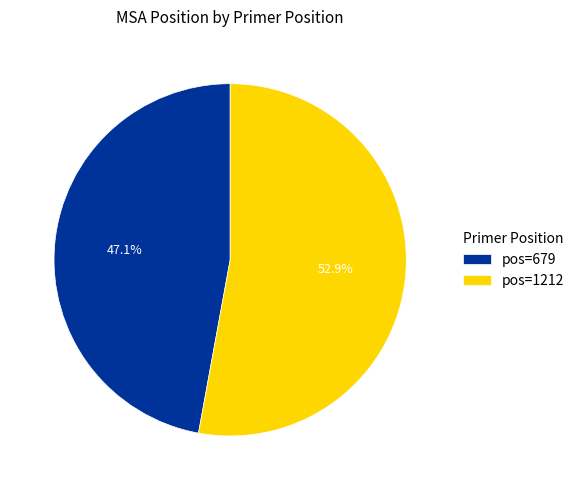

What is the largest slice in the pie chart?

pos=1212